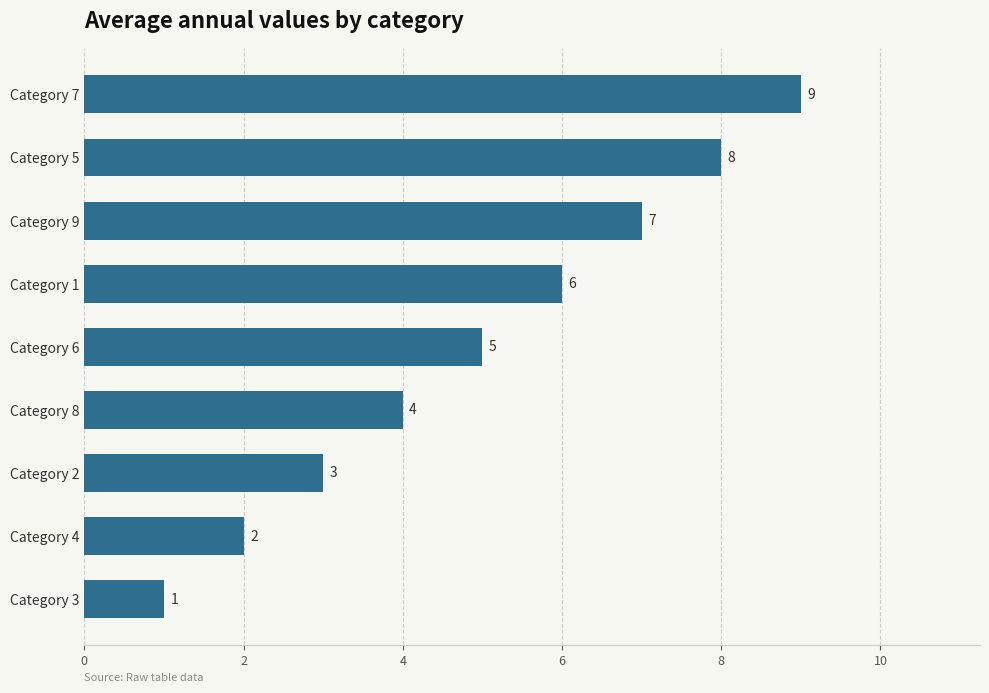

True or false: the data shows 4 at Category 8.

True